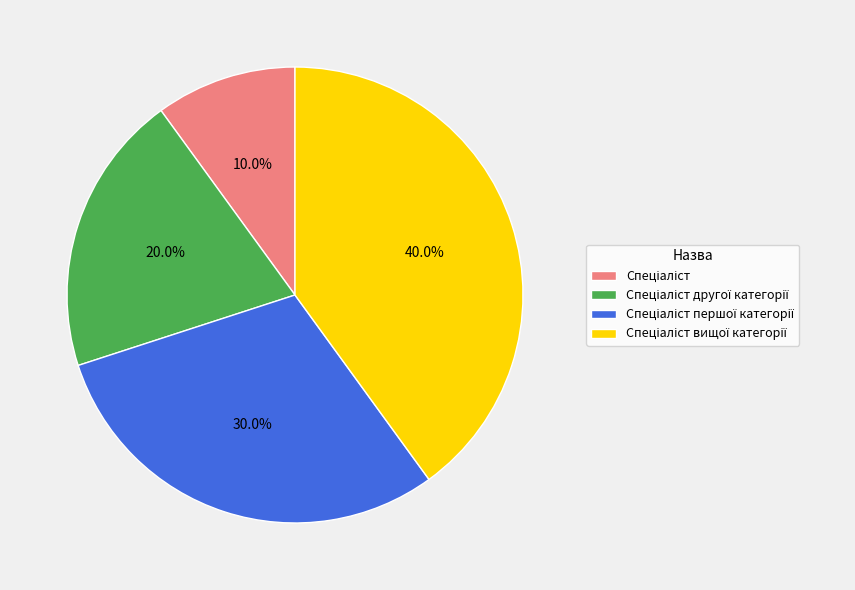

Does any single category account for the majority?

No